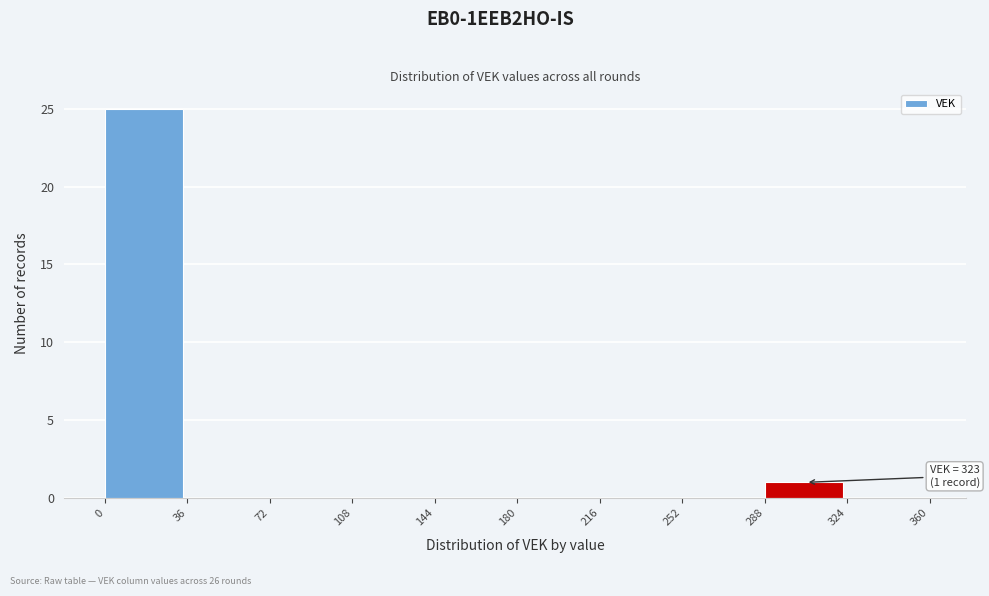

Which range on the x-axis has the tallest bar?

0 to 36